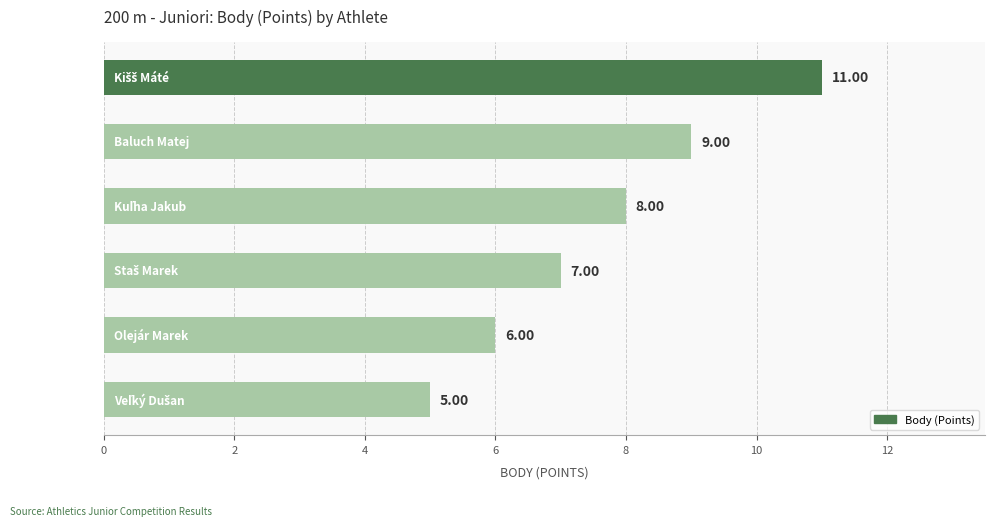

What is the average value?

8